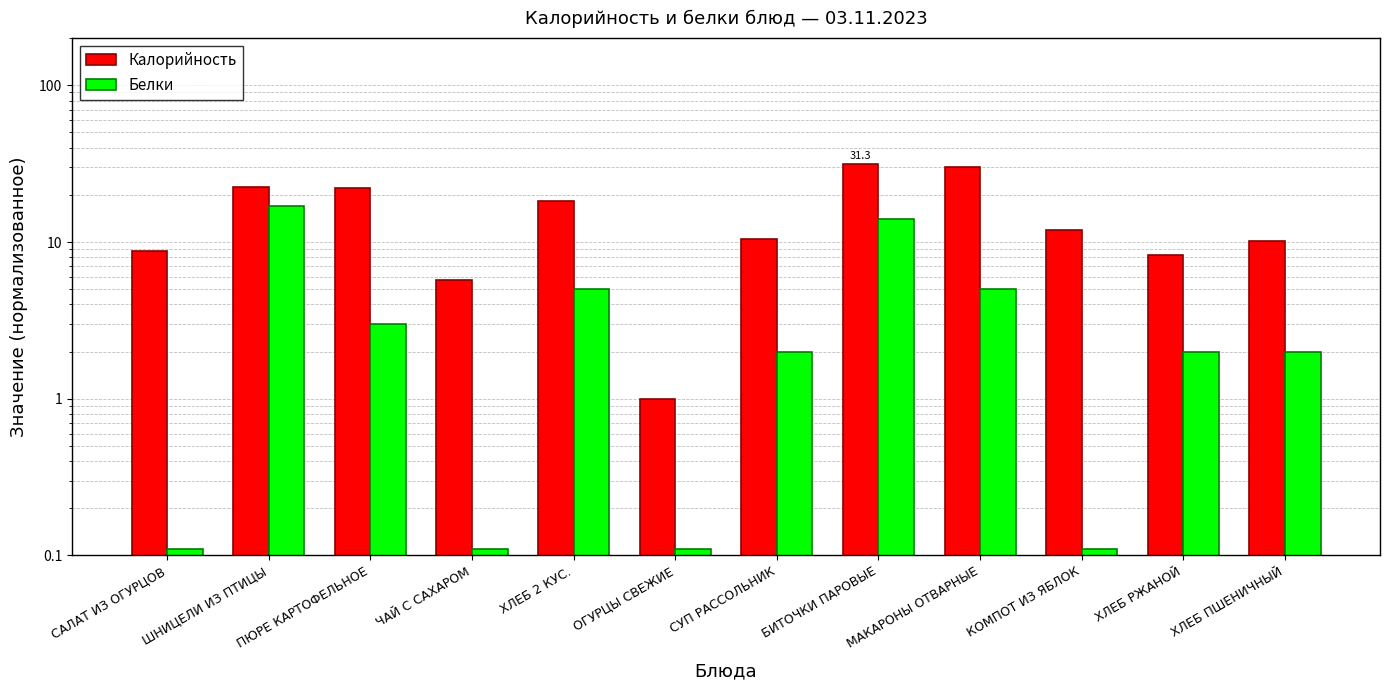

What is the smallest value displayed?

0.1